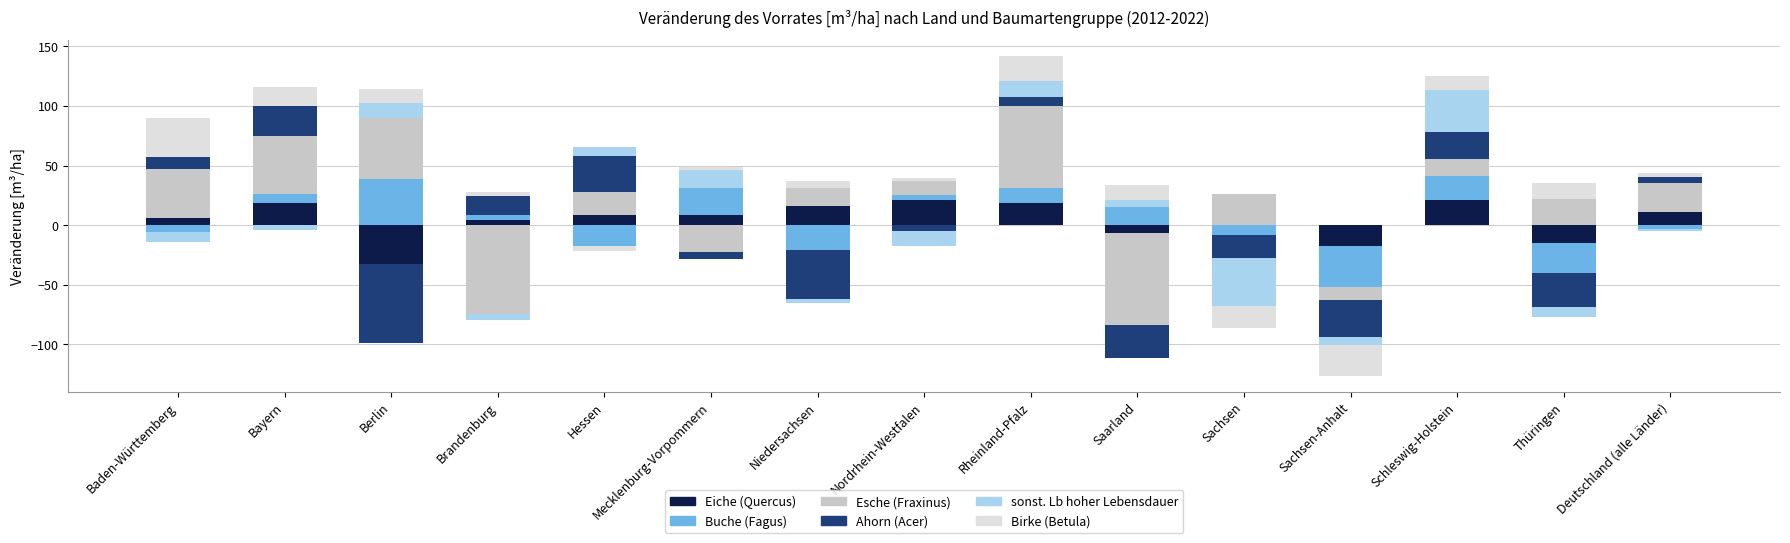

Count the number of categories in the chart.

15